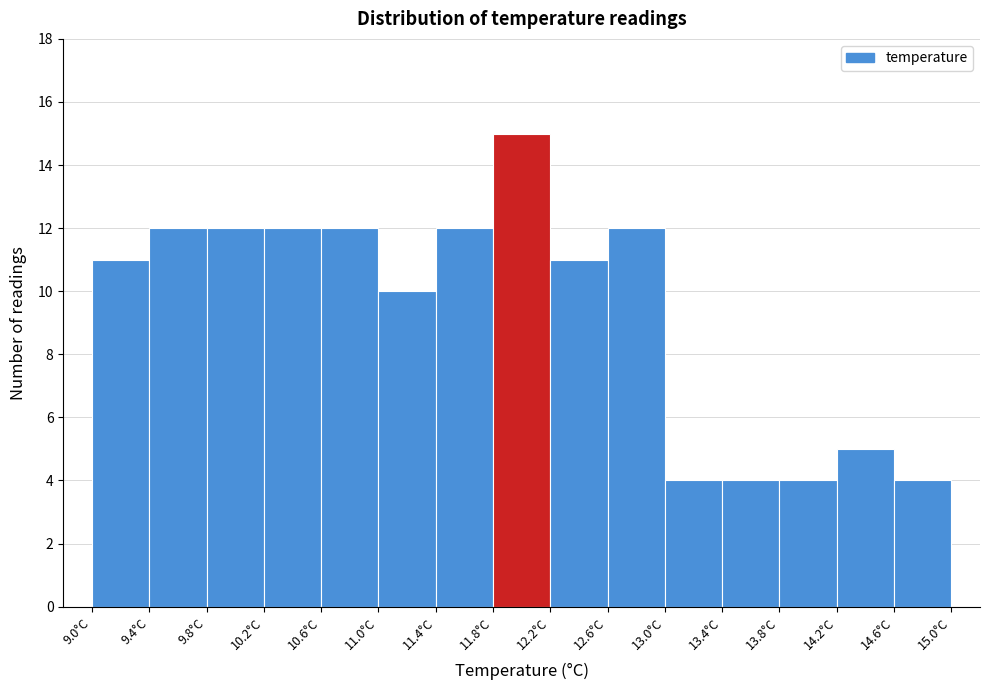

Reading left to right, transcribe this chart: for each bar, give the range it covers on the x-axis and its height. The values are not printed on the chart, so give them approximately, as read against the axis.

9.0 to 9.4: 11
9.4 to 9.8: 12
9.8 to 10.2: 12
10.2 to 10.6: 12
10.6 to 11.0: 12
11.0 to 11.4: 10
11.4 to 11.8: 12
11.8 to 12.2: 15
12.2 to 12.6: 11
12.6 to 13.0: 12
13.0 to 13.4: 4
13.4 to 13.8: 4
13.8 to 14.2: 4
14.2 to 14.6: 5
14.6 to 15.0: 4